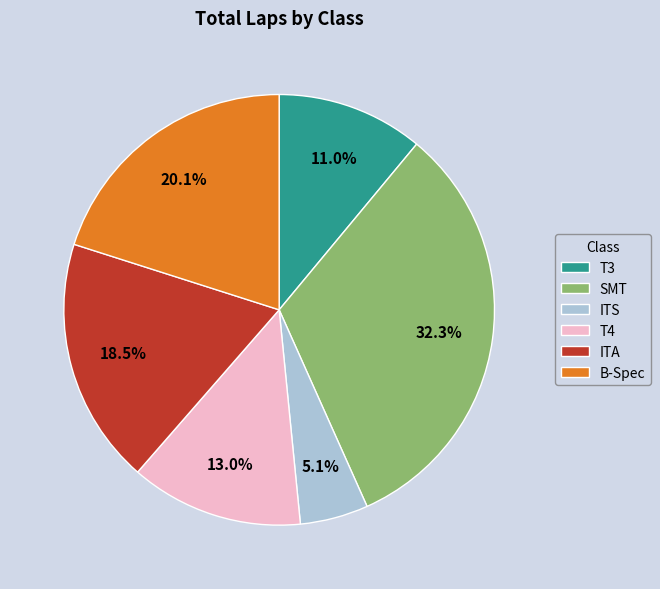

Does any single category account for the majority?

No